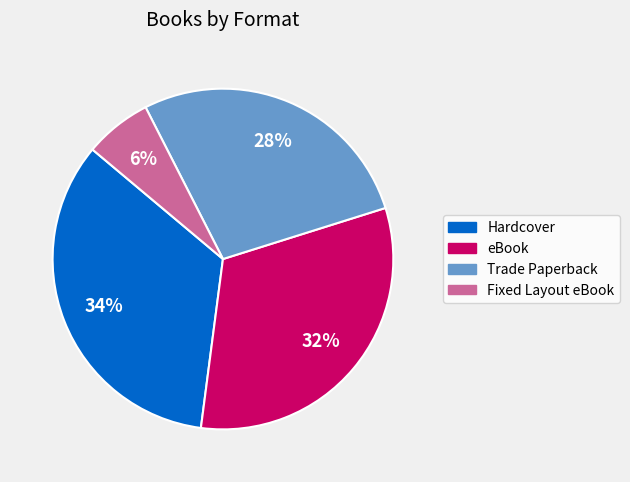

Is eBook the majority of the pie?

No